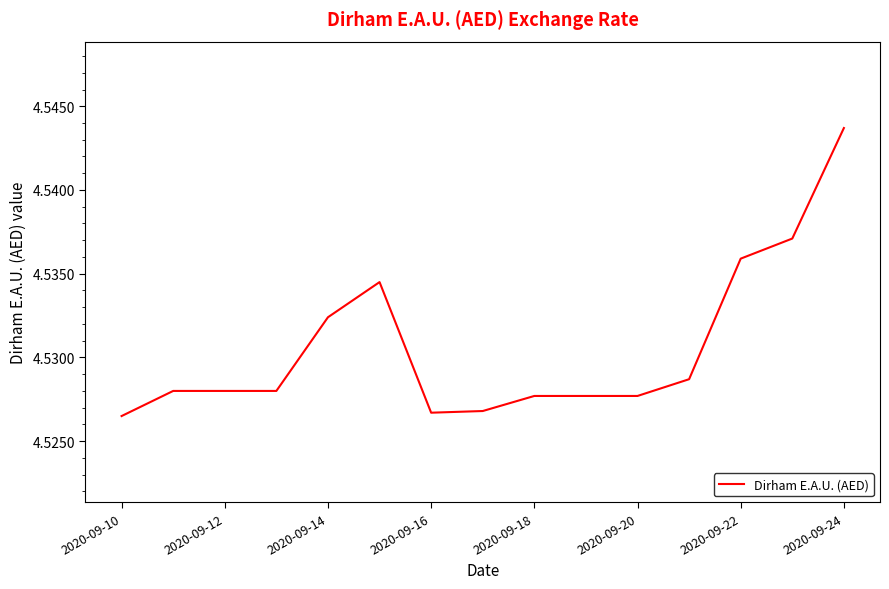

Does the chart display data point markers on the line(s)?

No